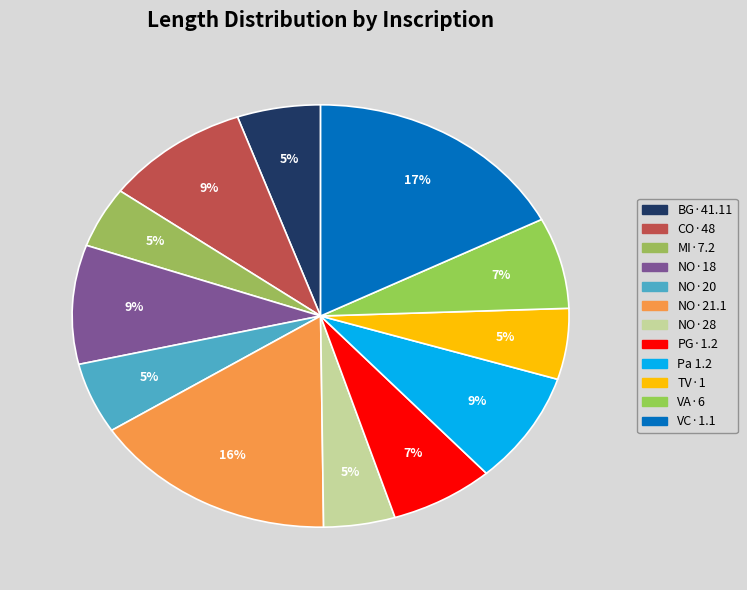

How many slices are in this pie chart?

12